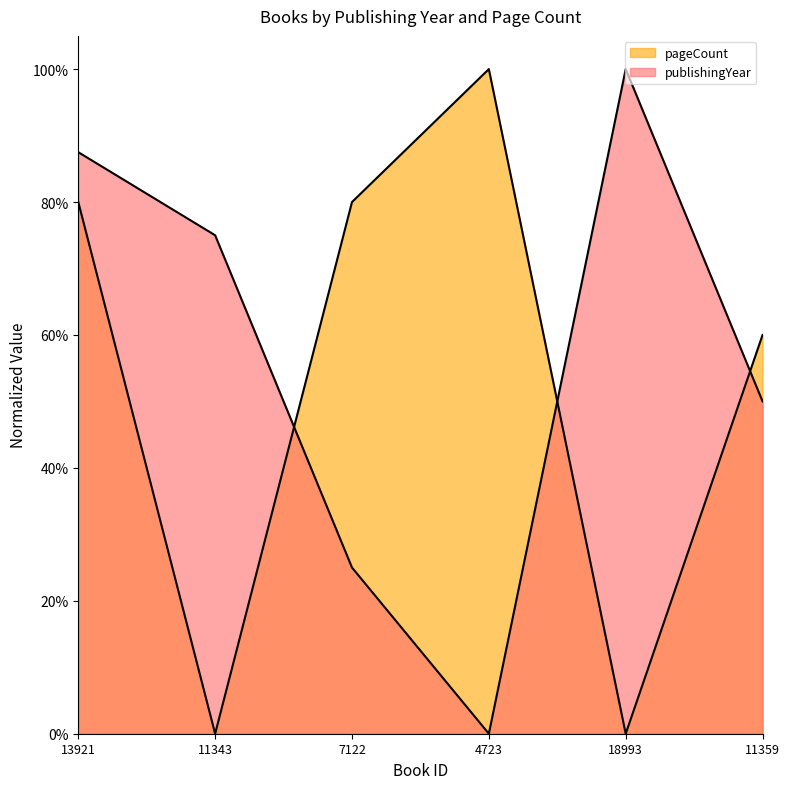

What is the difference between the highest and lowest values at 13921?

7.5